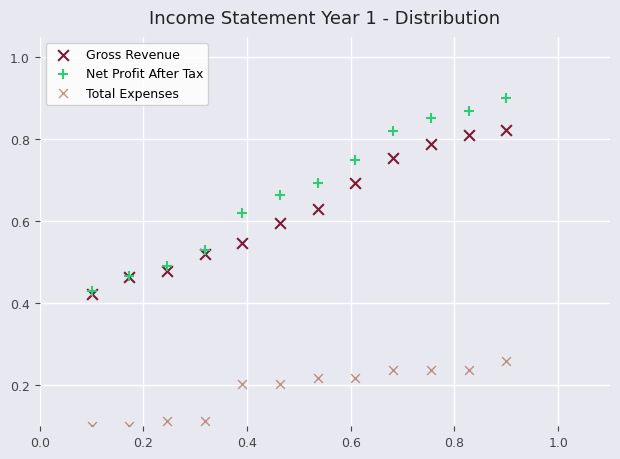

What are all the series names shown in the legend?

Gross Revenue, Net Profit After Tax, Total Expenses